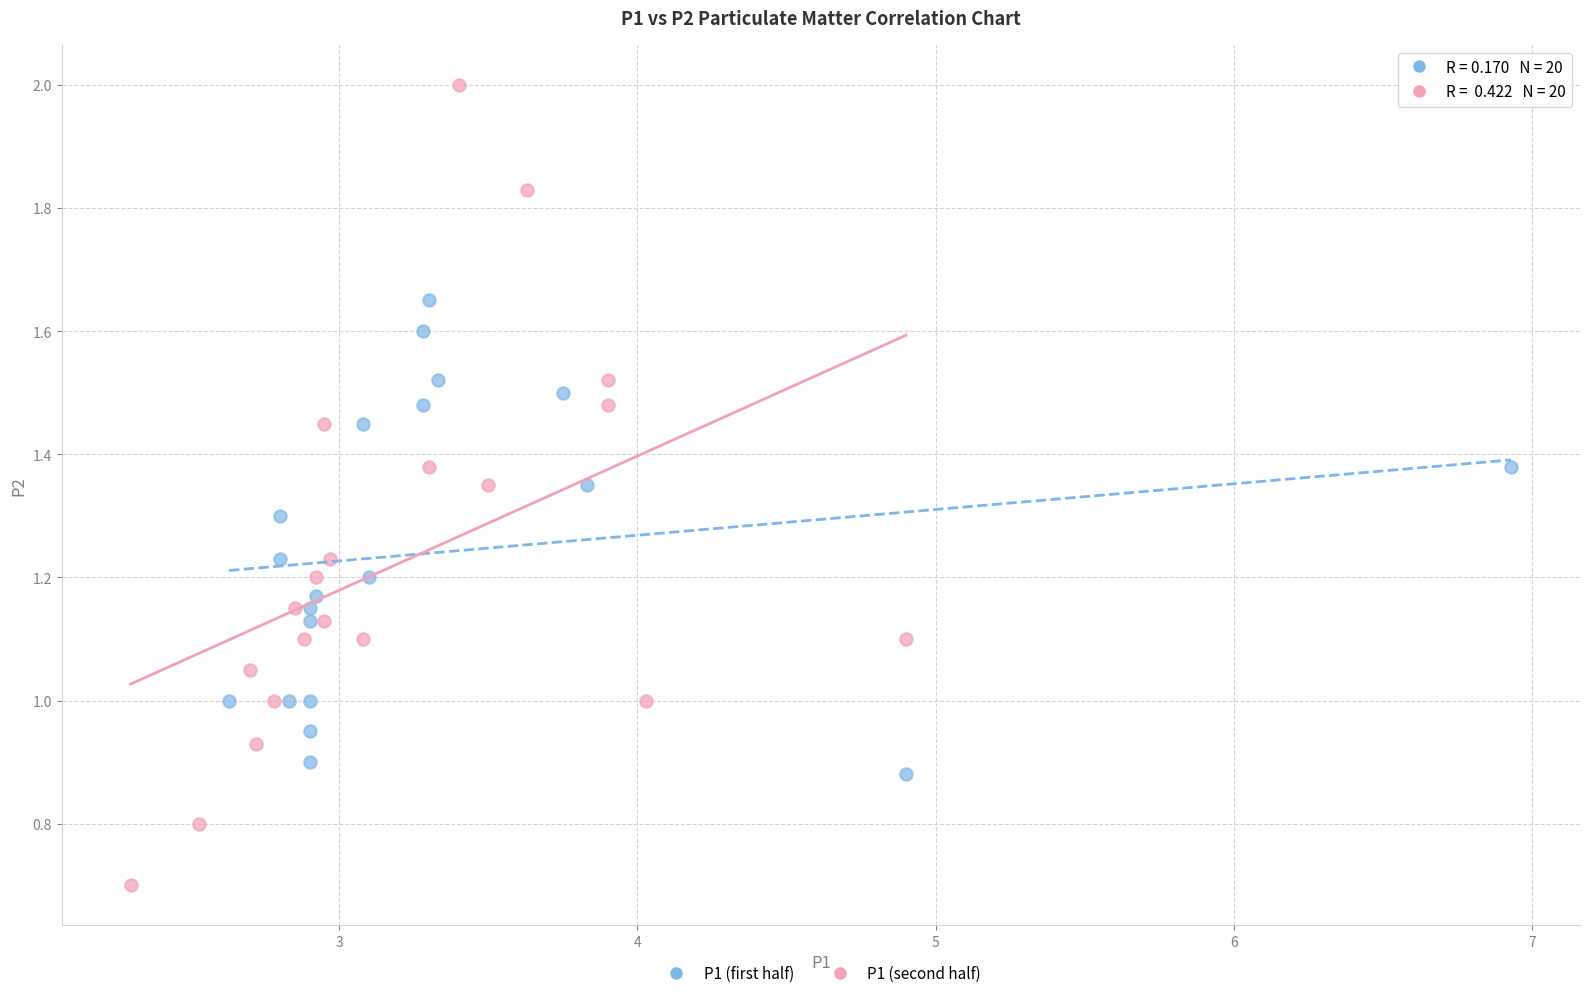

Which series reaches the minimum Y coordinate?

P1 (second half)